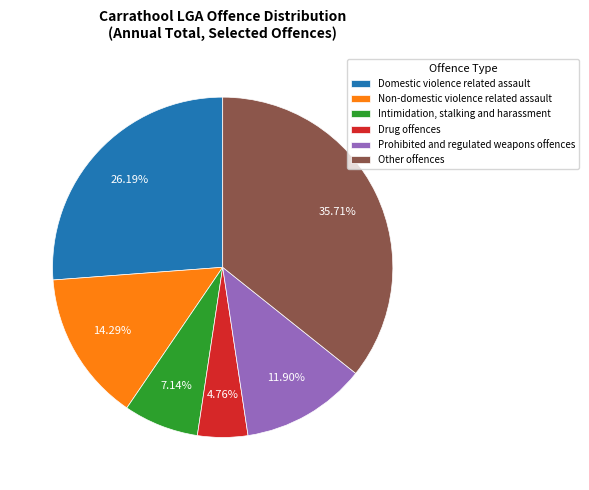

Which category has the biggest portion of the pie?

Other offences